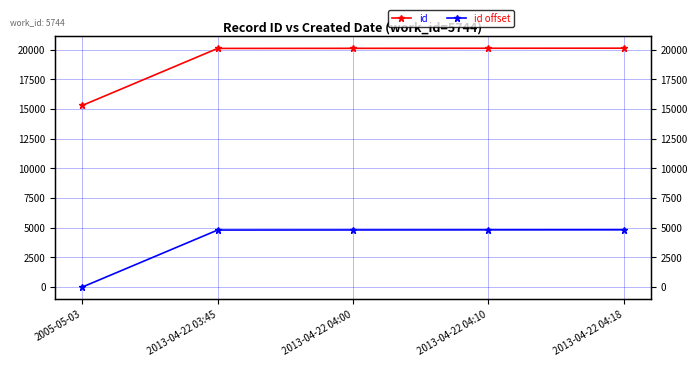

What are all the series names shown in the legend?

id, id offset